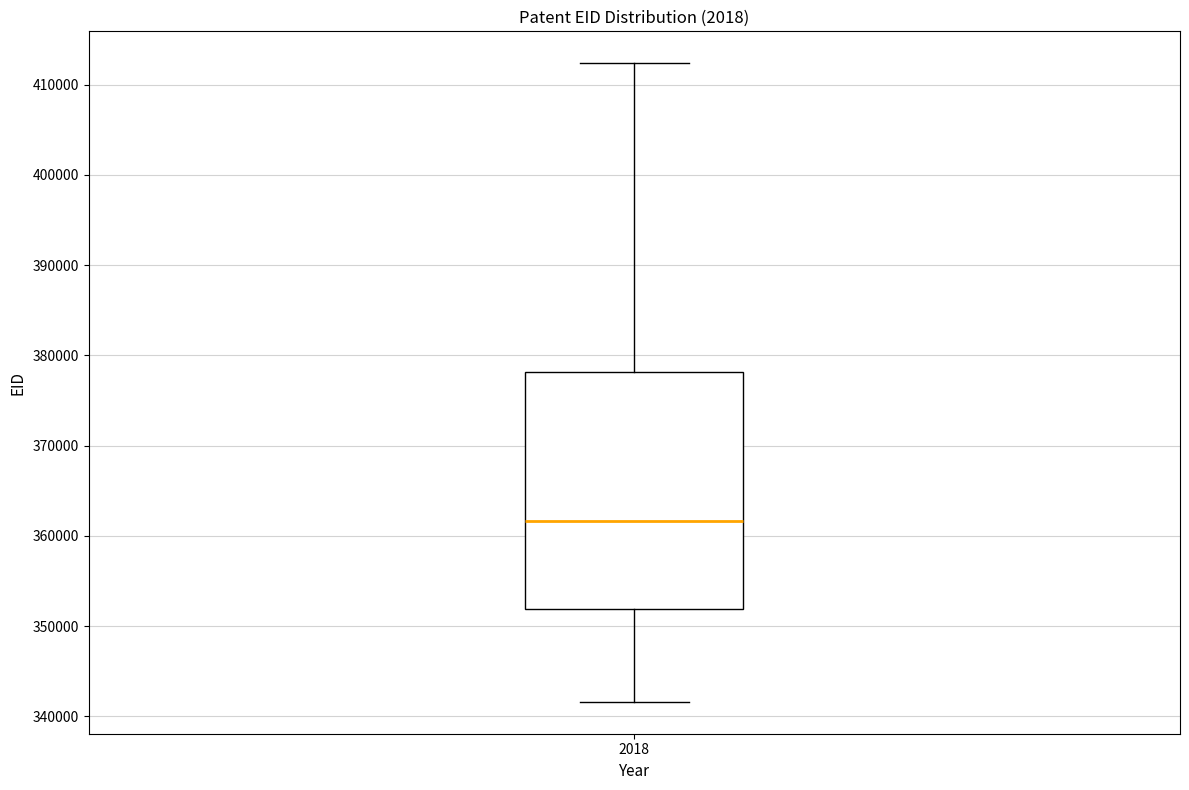

Read this box plot against the y-axis: the position of the median line, the range covered by the box, and the ends of both whiskers. The values are not printed on the chart, so give them approximately, as read against the axis.

median 362000, box 352000 to 378000, whiskers 342000 to 412000